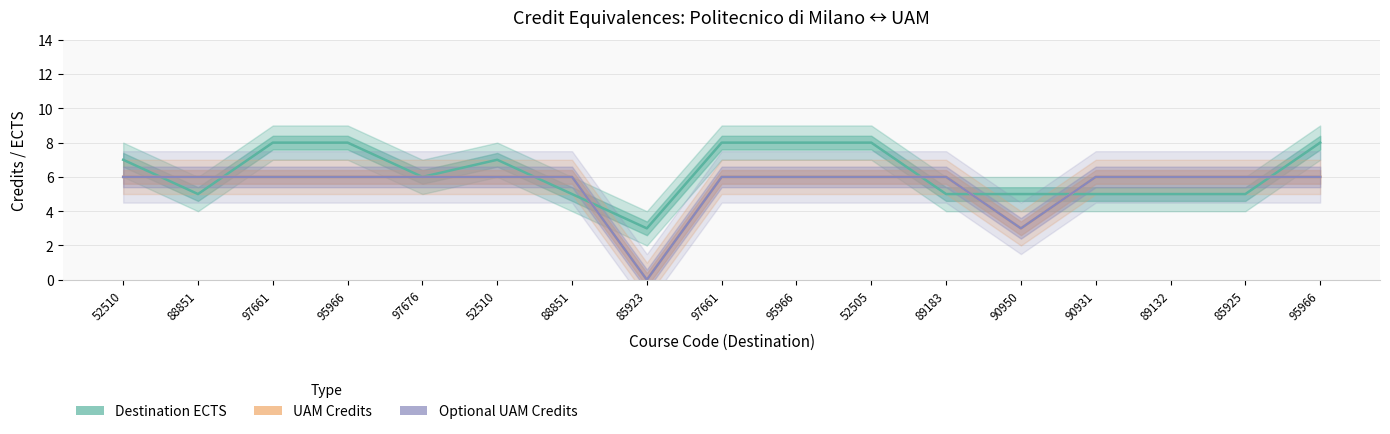

How many distinct data groups are displayed?

3